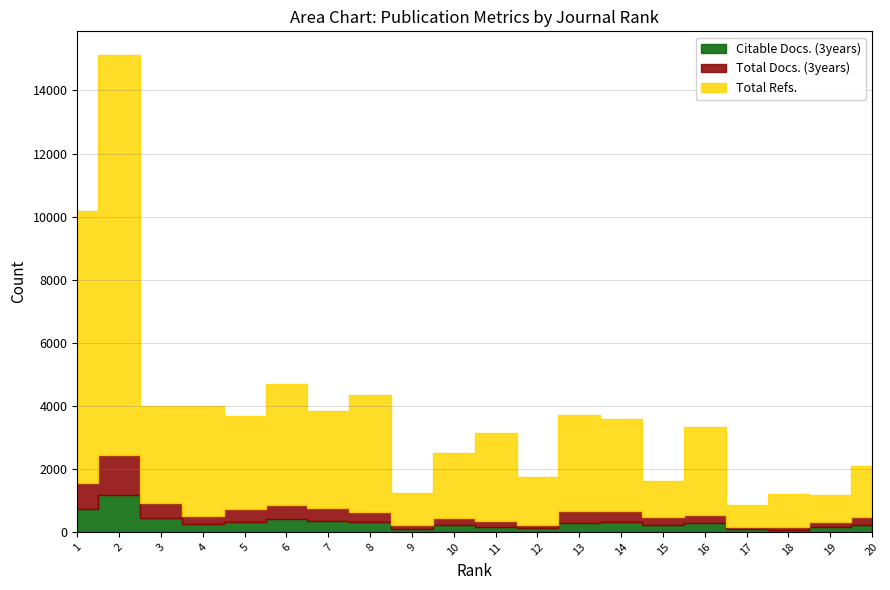

What is the sum of the Total Refs. values at 17 and 10?

3349